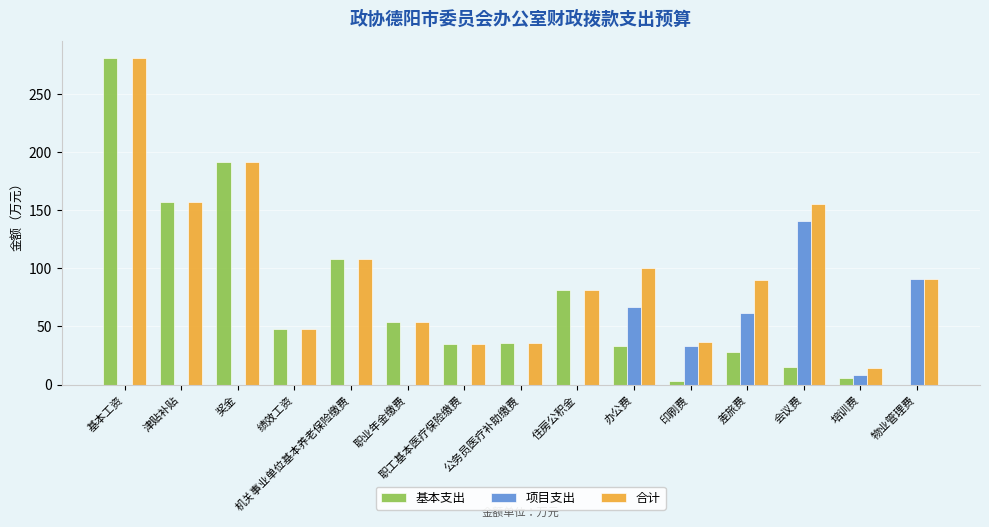

Between 津贴补贴 and 培训费, which series saw the biggest shift?

基本支出